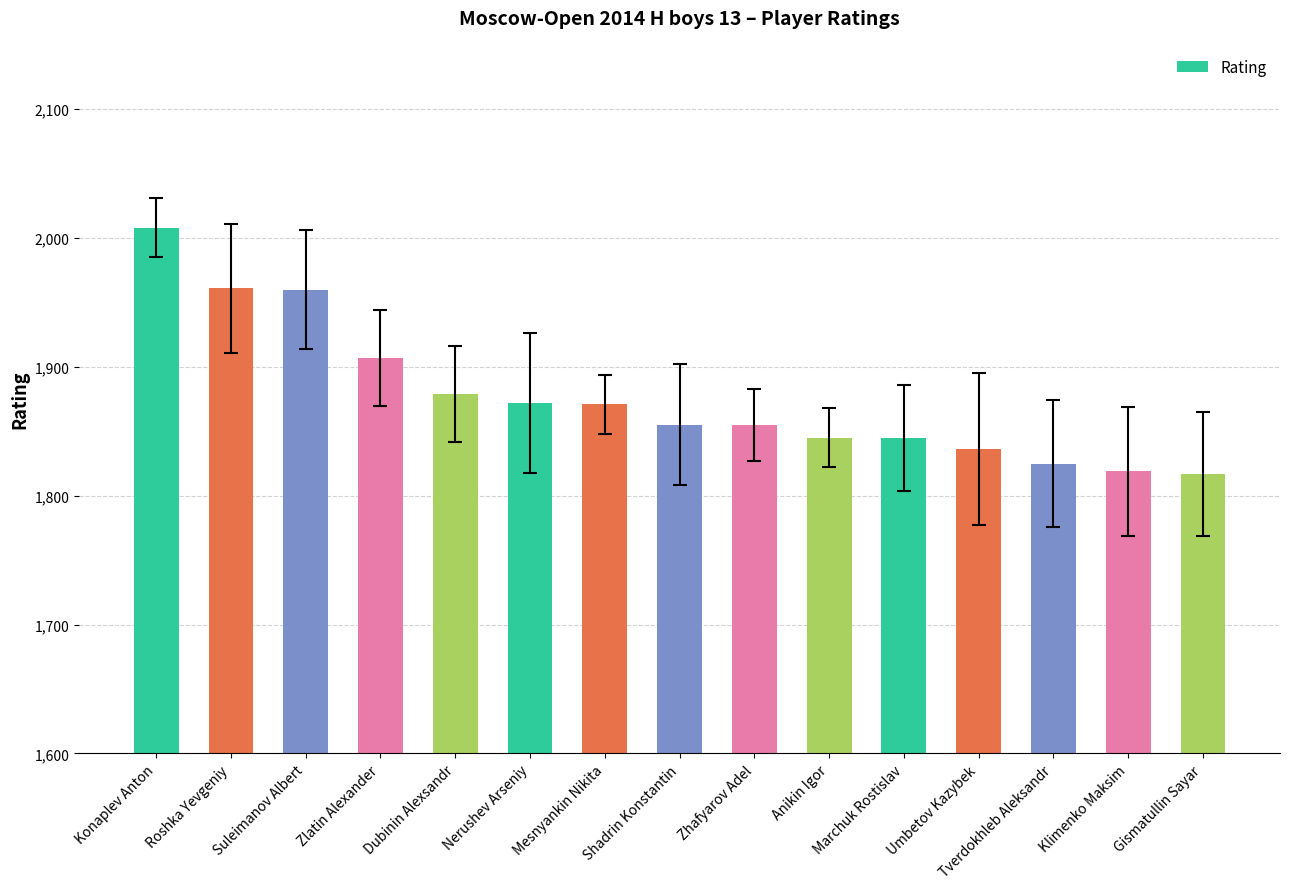

What is the maximum value shown in the chart?

2008